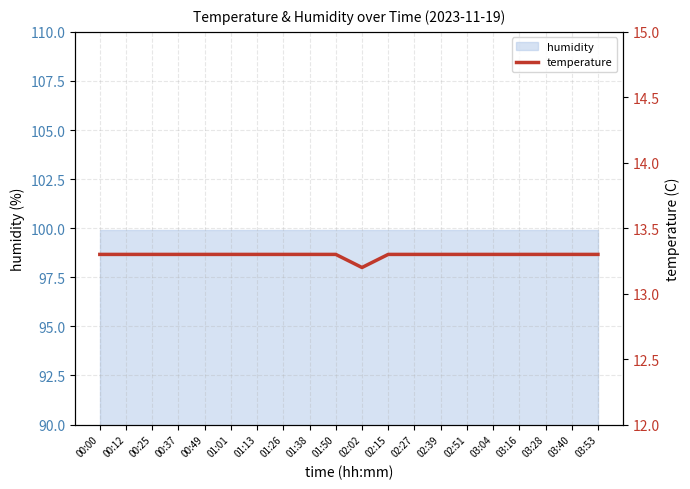

Does the chart display data point markers on the line(s)?

No